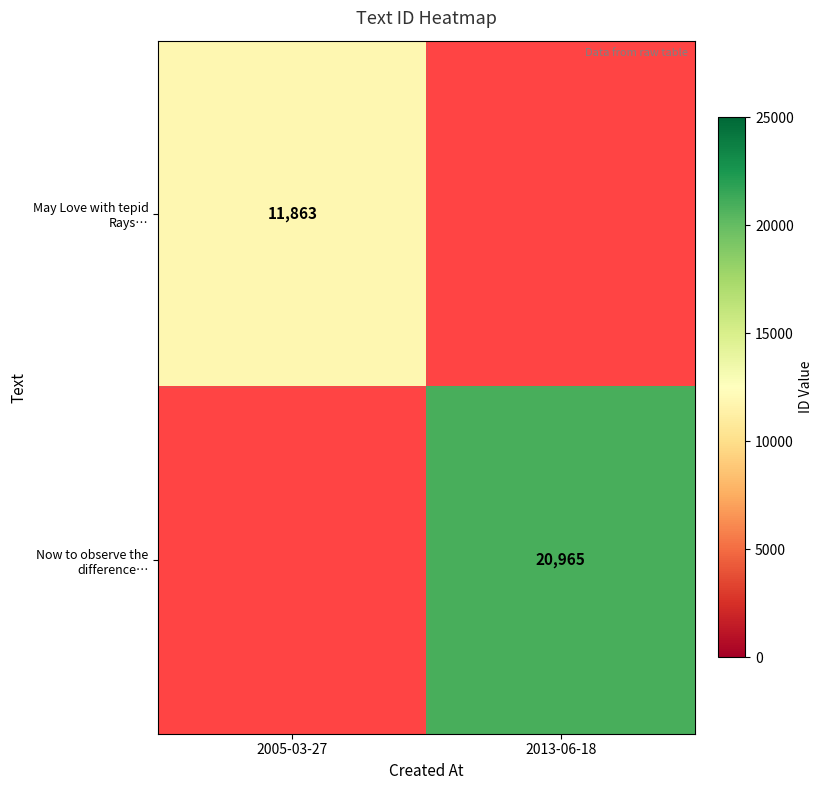

Count the number of data series in this chart.

2